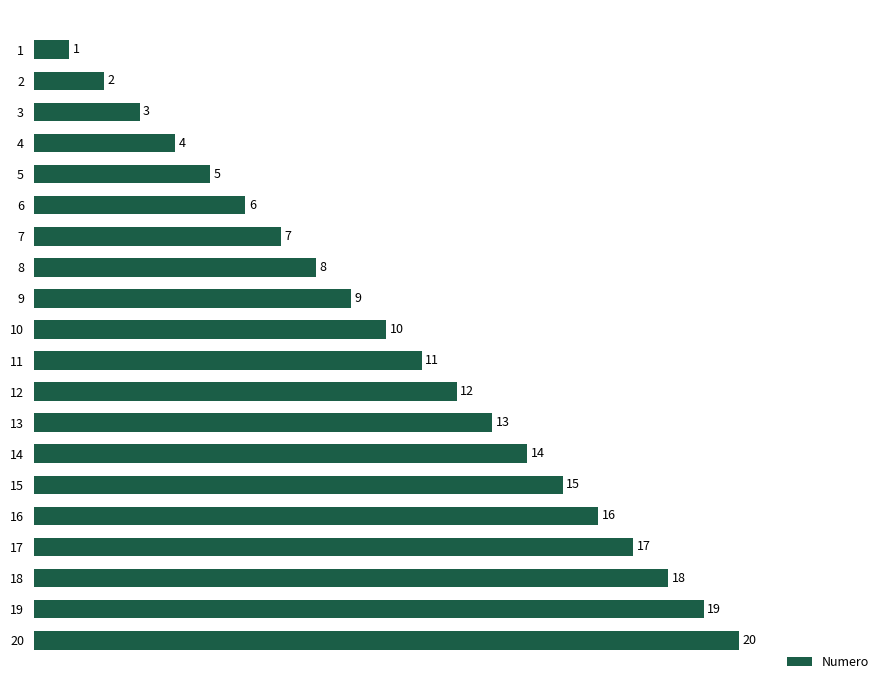

Between 12 and 10, which is larger?

12